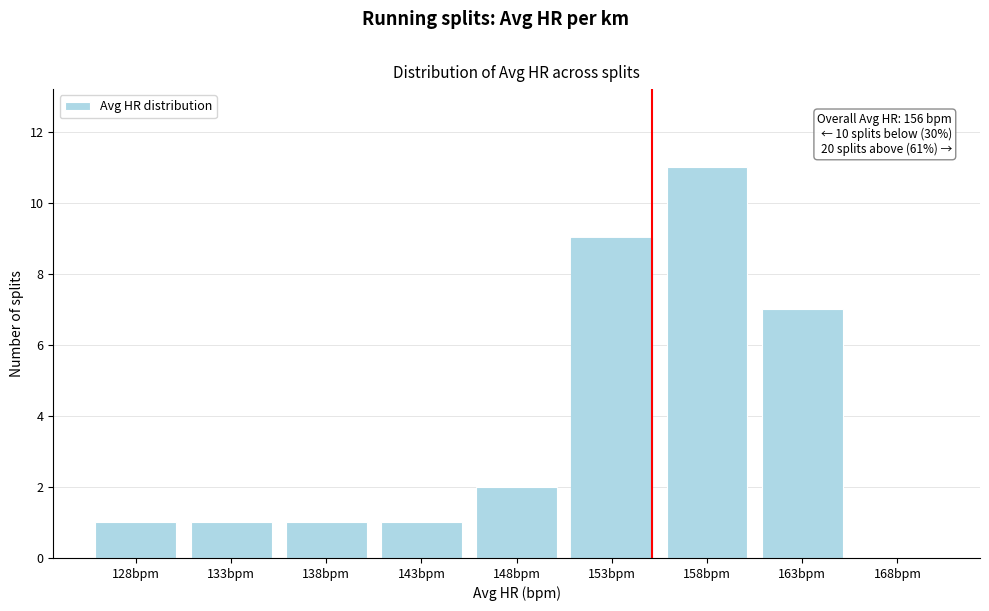

Reading right to left, extract all data points from this chart.

168bpm=0	163bpm=7	158bpm=11	153bpm=9	148bpm=2	143bpm=1	138bpm=1	133bpm=1	128bpm=1